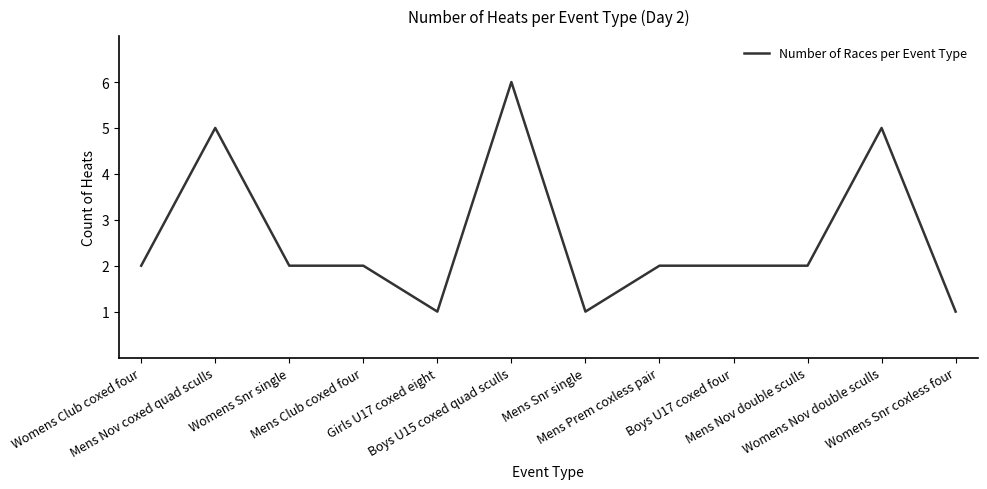

What is the maximum value shown in the chart?

6